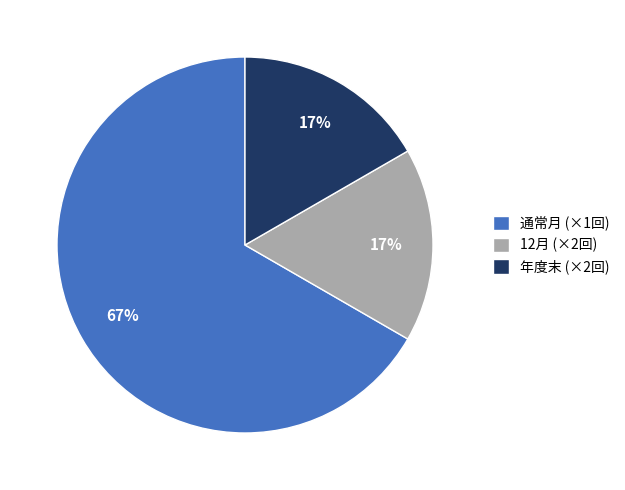

The 通常月 (×1回) slice represents 67% of the pie. True or false?

True